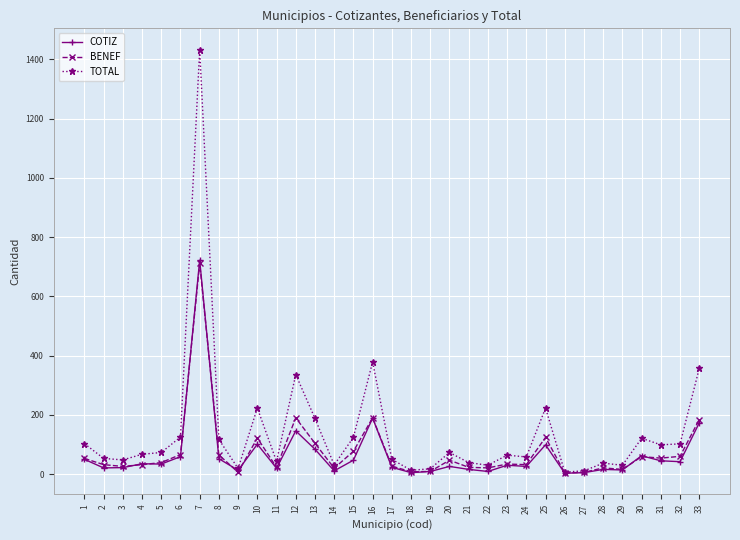

At which label does TOTAL first exceed 67?

1